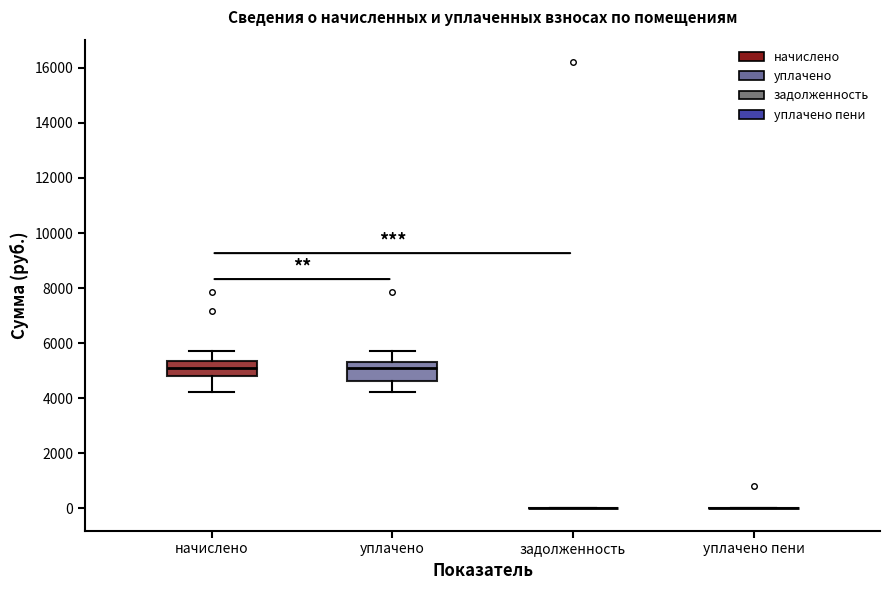

Reading left to right, read every box against the y-axis: the position of its median line, the range the box covers, and the ends of its whiskers. The values are not printed on the chart, so give them approximately, as read against the axis.

начислено: median 5200, box 4800 to 5400, whiskers 4200 to 5800
уплачено: median 5200, box 4600 to 5400, whiskers 4200 to 5800
задолженность: box collapsed to a line at 0, whiskers 0 to 0
уплачено пени: box collapsed to a line at 0, whiskers 0 to 0